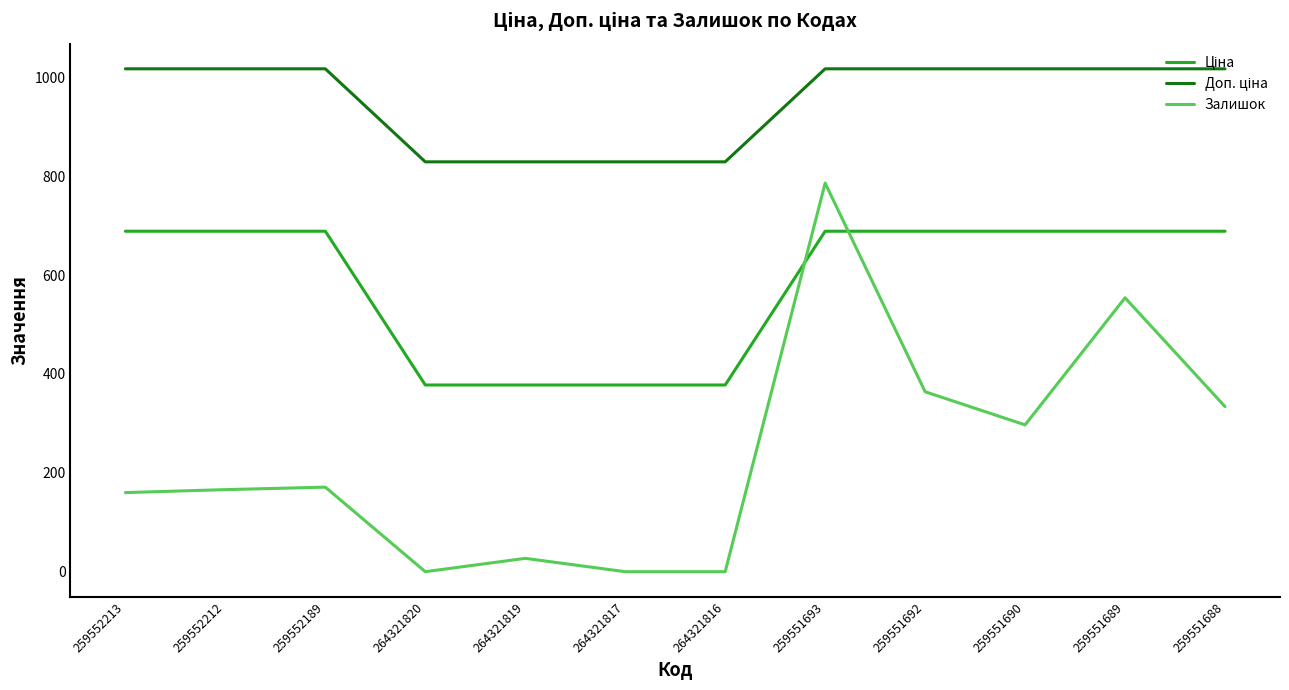

What is the difference between the Залишок values at 259551693 and 259551689?

232.0